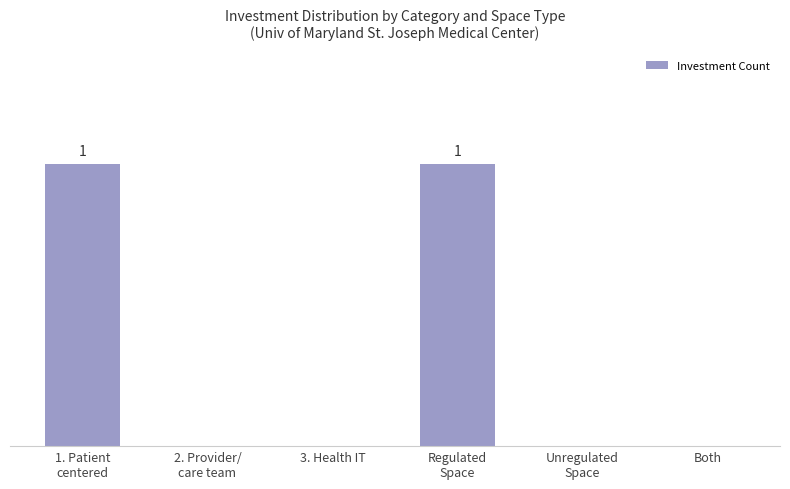

True or false: the data shows 1 at 3. Health IT.

False